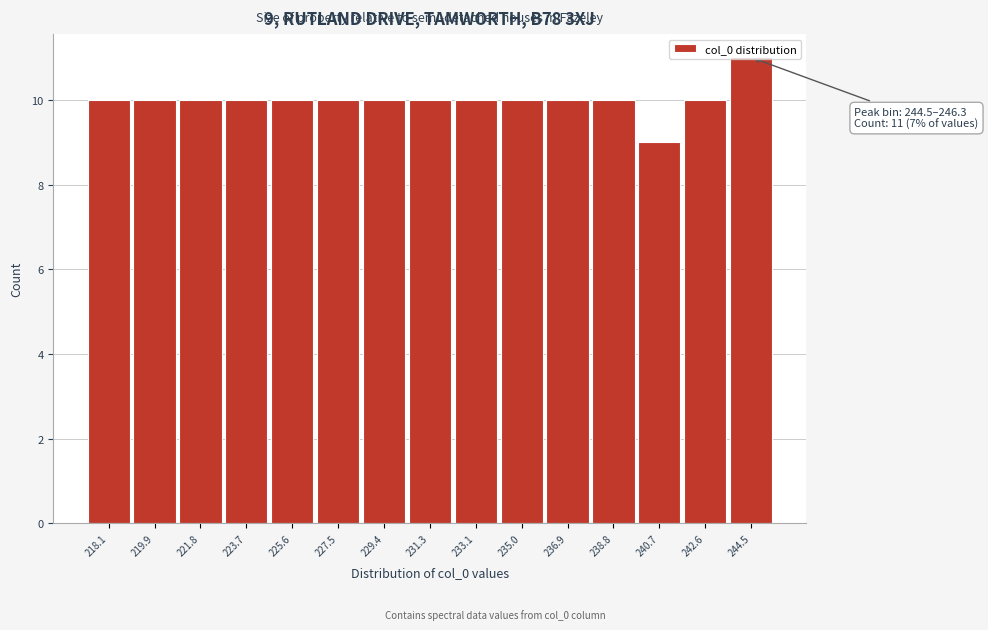

The chart shows a value of 10 at 227.5. True or false?

True